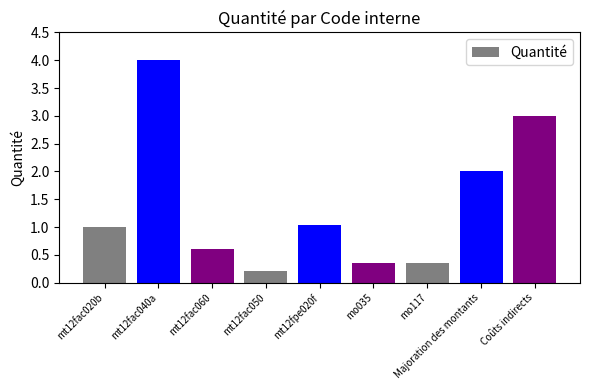

What is the ratio of the value at mo035 to the value at mt12fac040a?

0.1